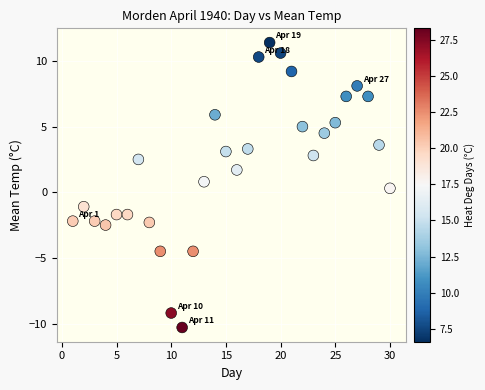

What is the range of X values (max minus min)?

29.0